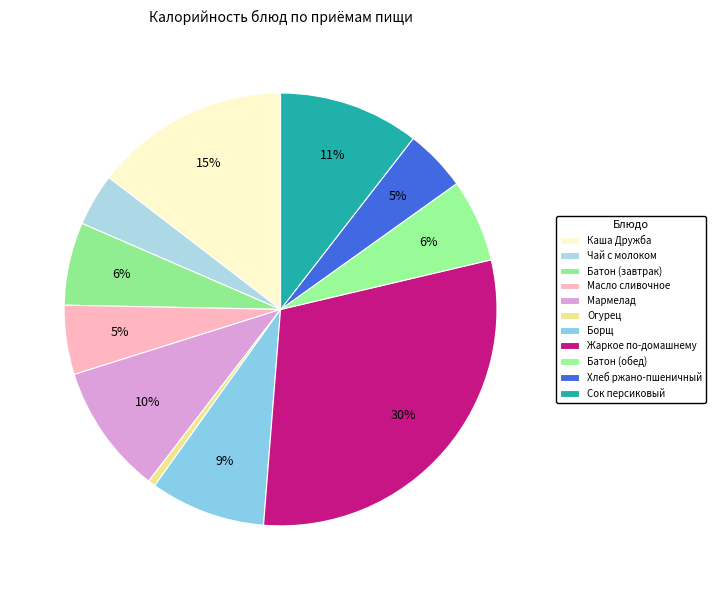

How many slices are in this pie chart?

11